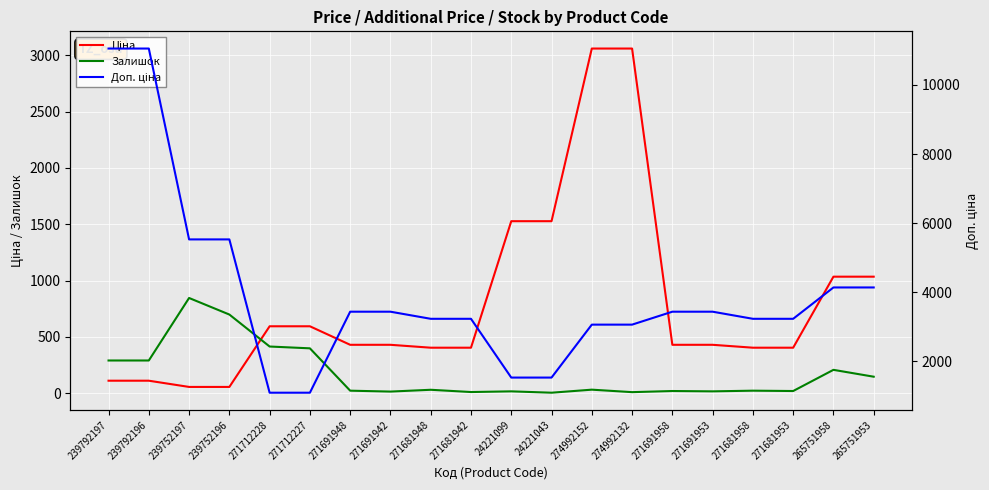

What is the spread (max minus min) of values at 24221099?

1511.0